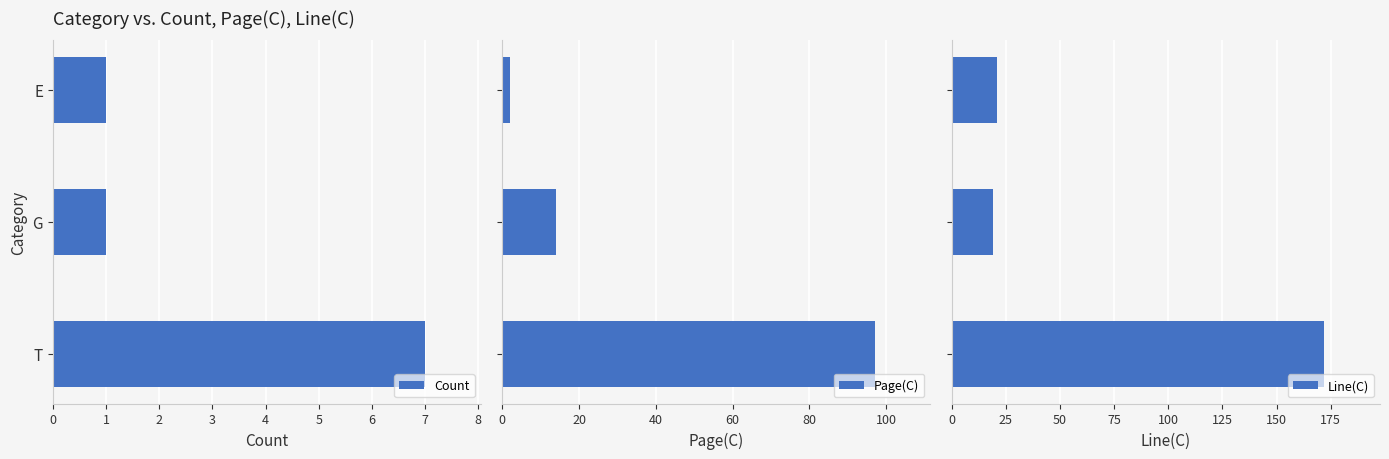

What is the value of the Page(C) bar at the 2nd from the left?

14